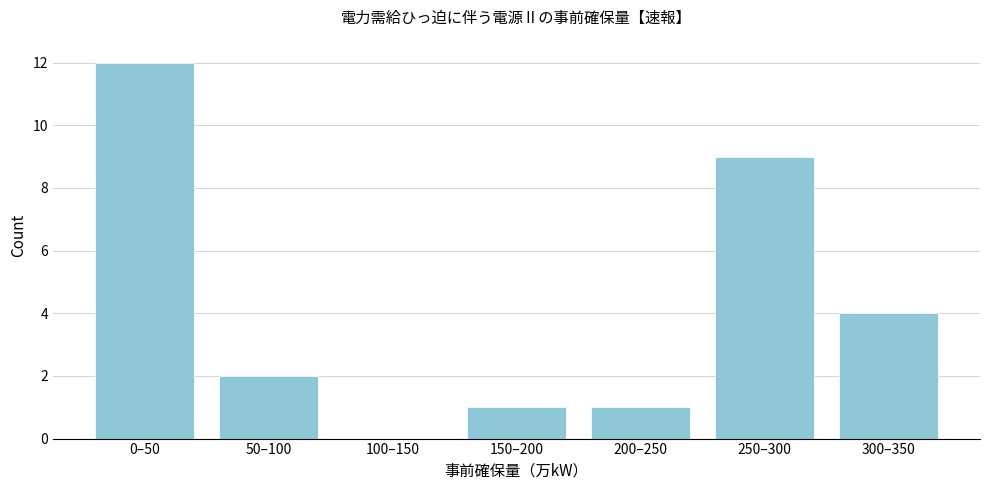

Reading right to left, list all the values displayed in this chart.

300–350=4	250–300=9	200–250=1	150–200=1	100–150=0	50–100=2	0–50=12